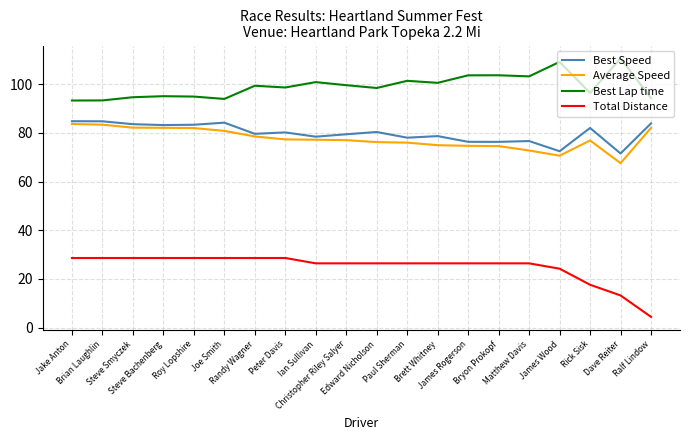

What is the difference between the highest and lowest values at Brian Laughlin?

64.8